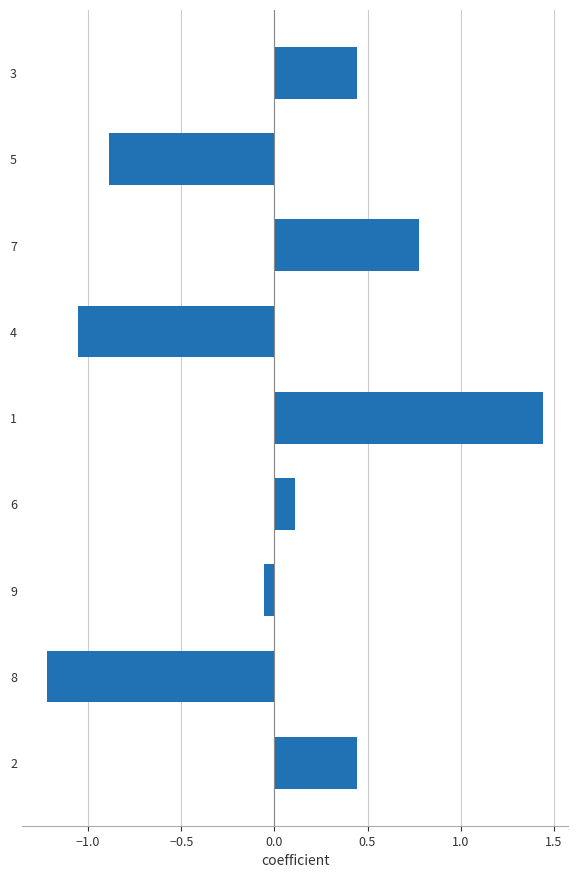

What is the approximate value at 5?

-0.9